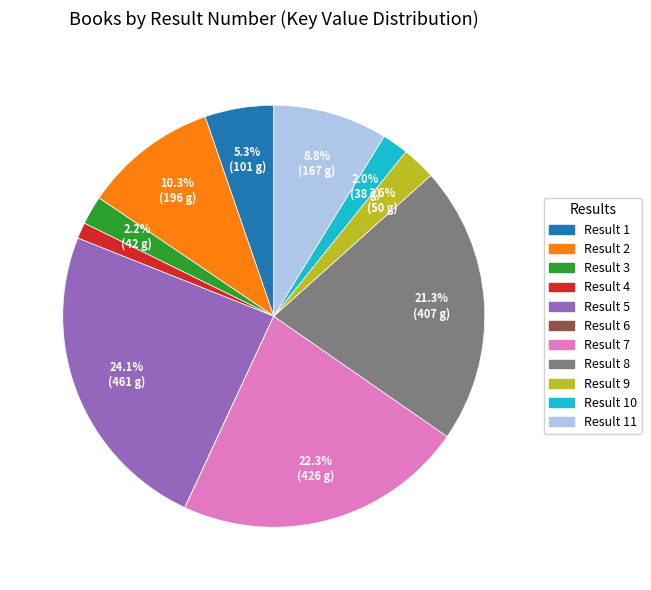

Is there a majority slice in this chart?

No